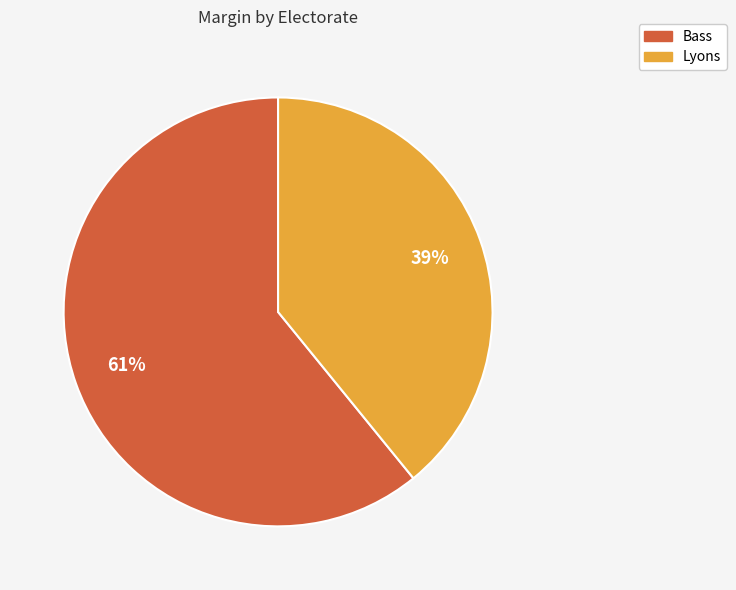

Do Lyons and Bass together represent more than half of the pie?

Yes